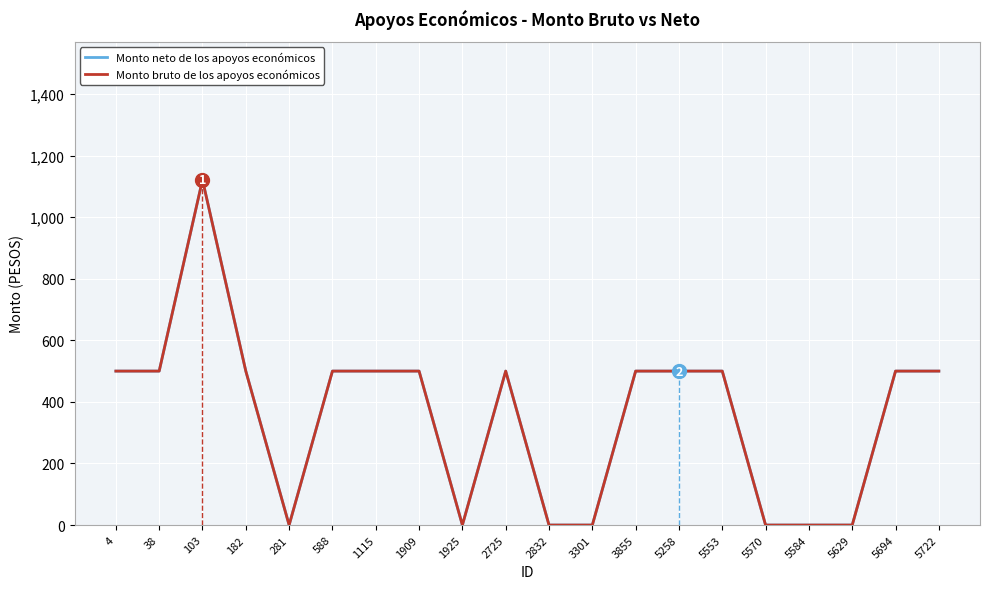

How many lines are shown in the chart?

2